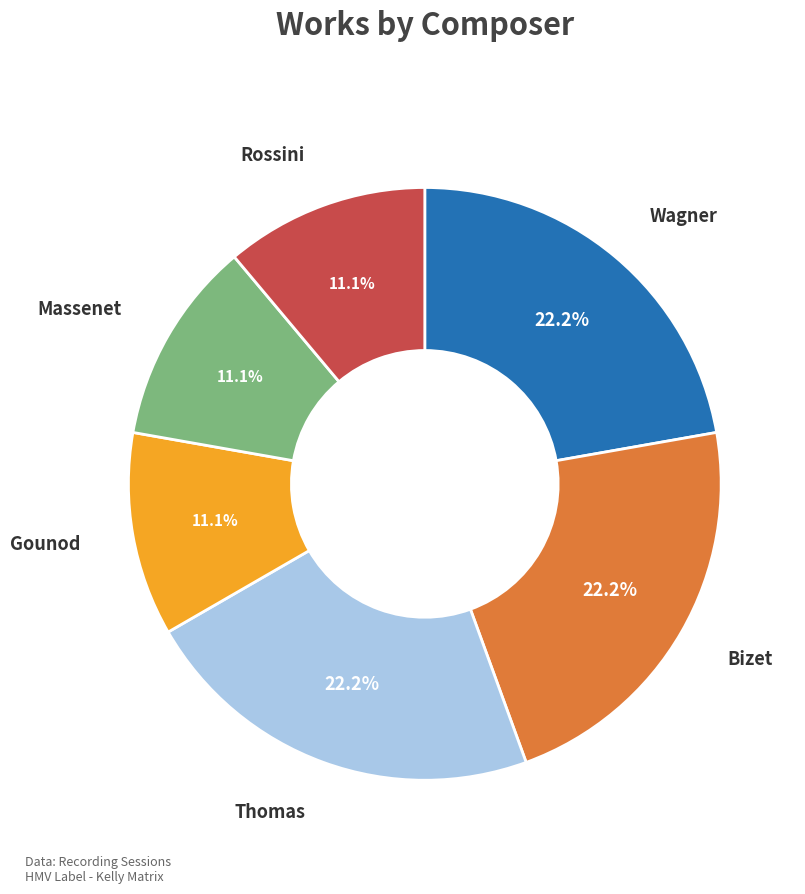

Is Thomas the majority of the pie?

No